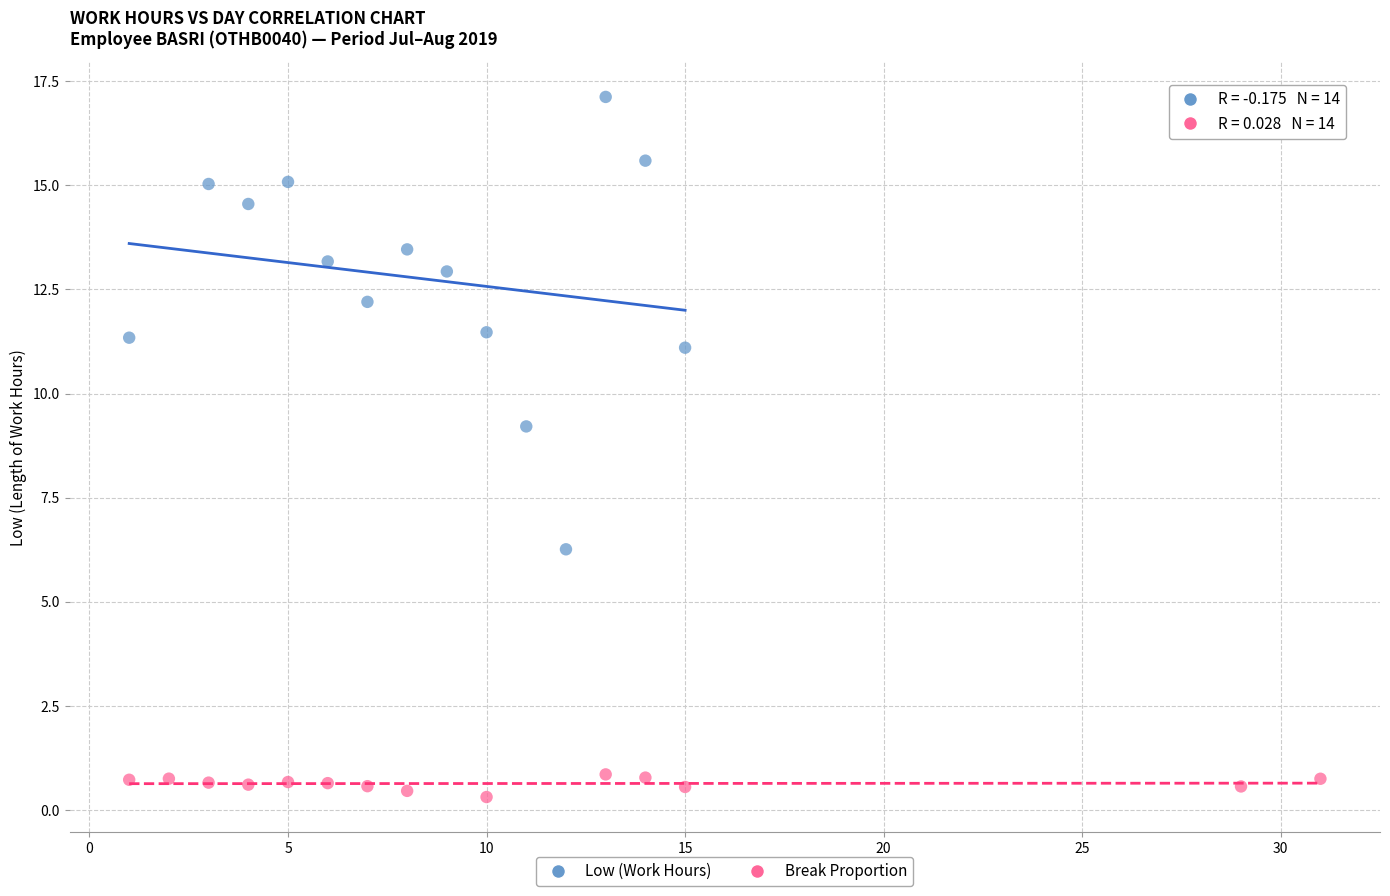

Which series contains the lowest Y value?

Break Proportion